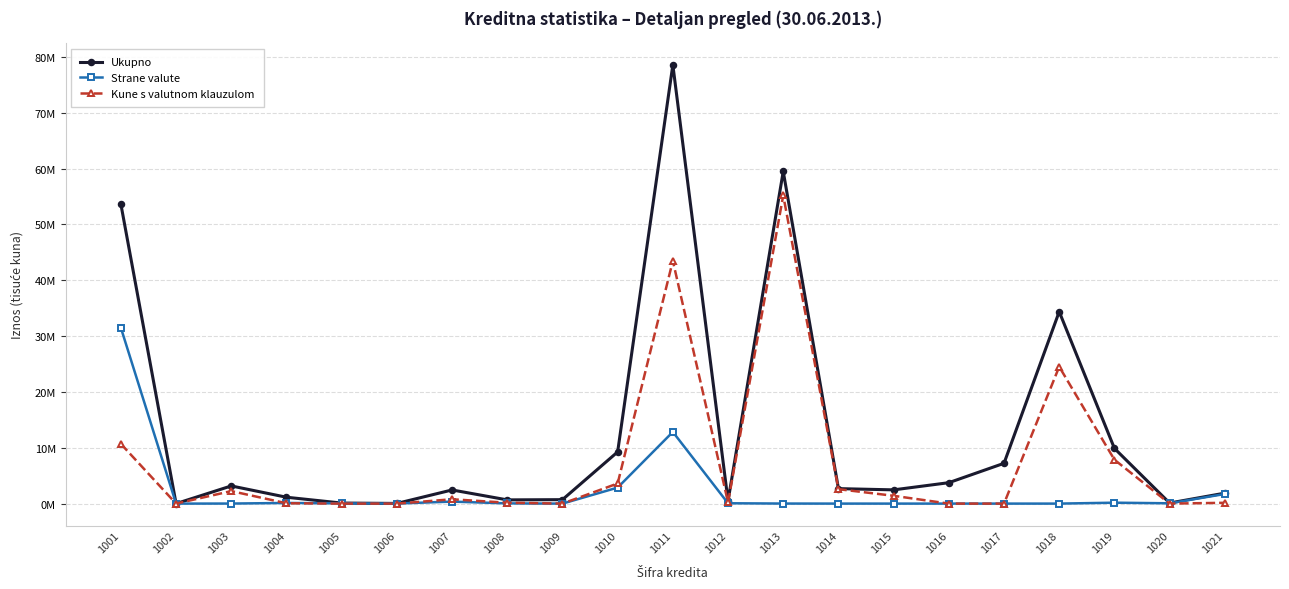

True or false: Strane valute and Kune s valutnom klauzulom intersect in this chart.

True